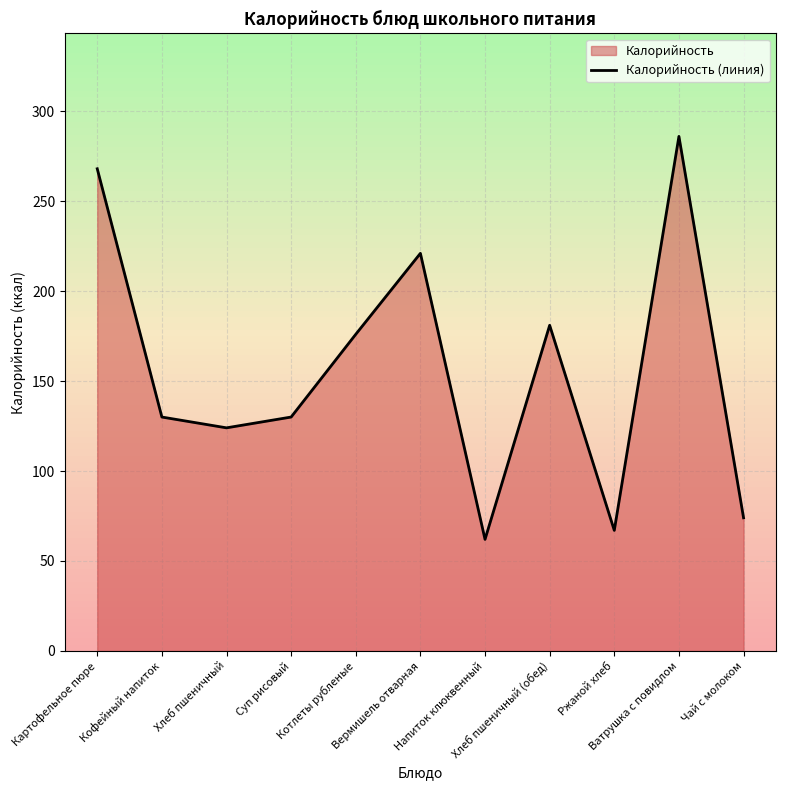

What is the sum of all values?

1719